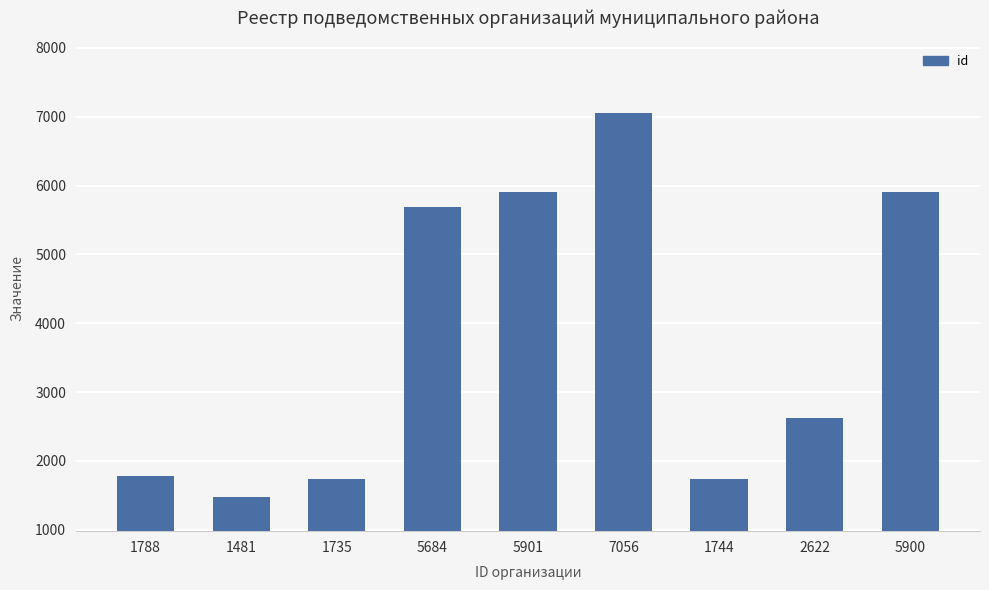

Which has a higher value, 1481 or 5684?

5684